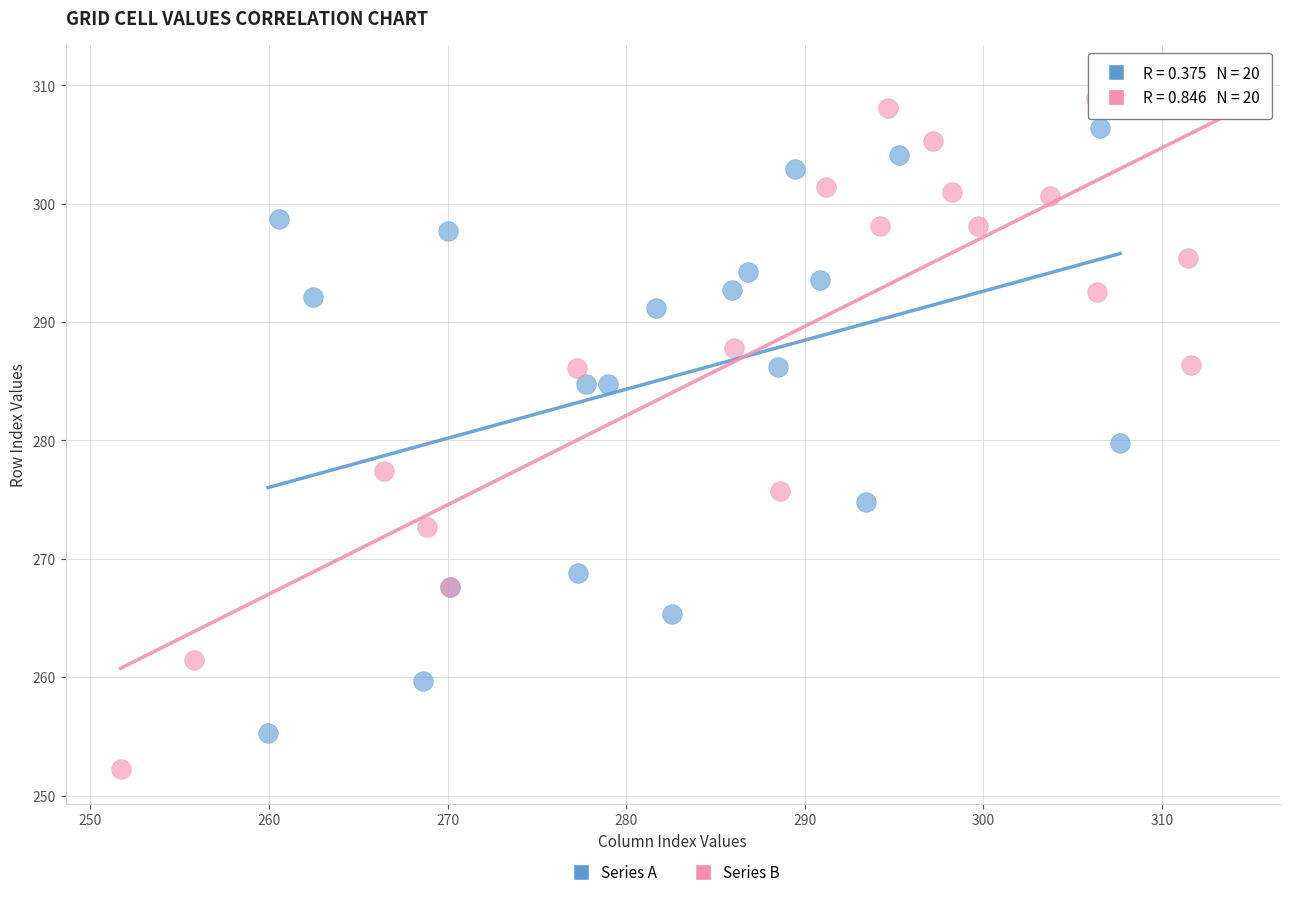

Which series contains the highest Y value?

Series B